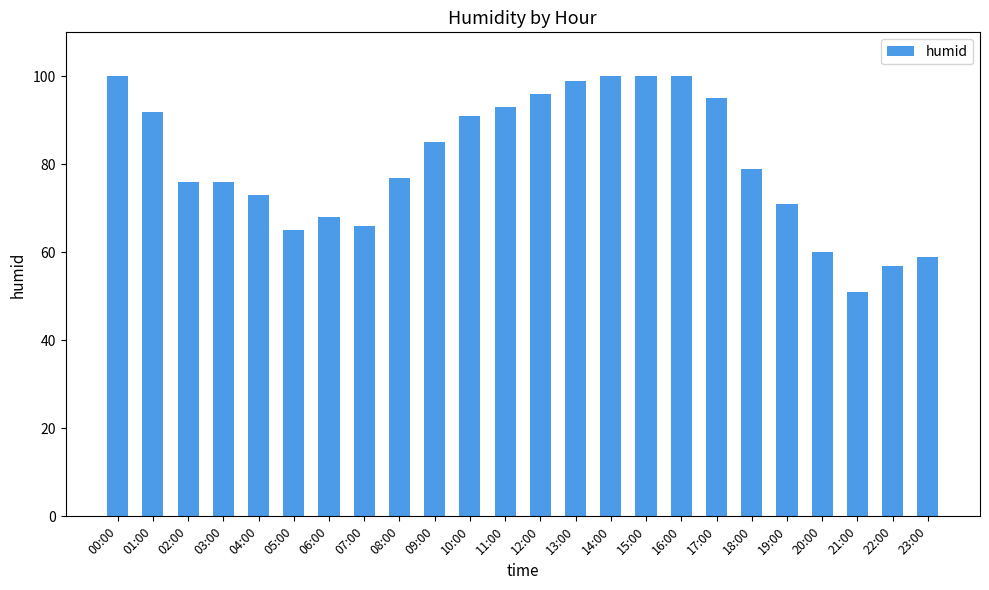

The value at 09:00 is 85. True or false?

True